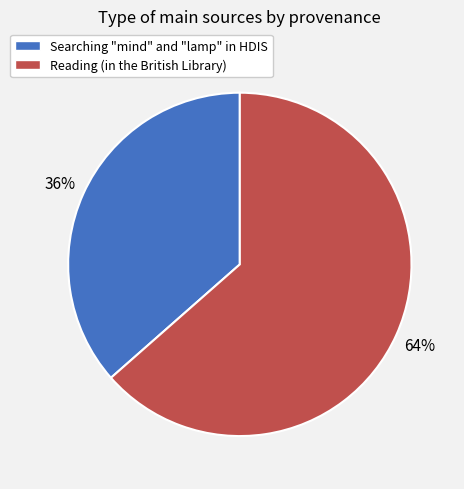

Is it true that Searching "mind" and "lamp" in HDIS is 36% of the pie?

True